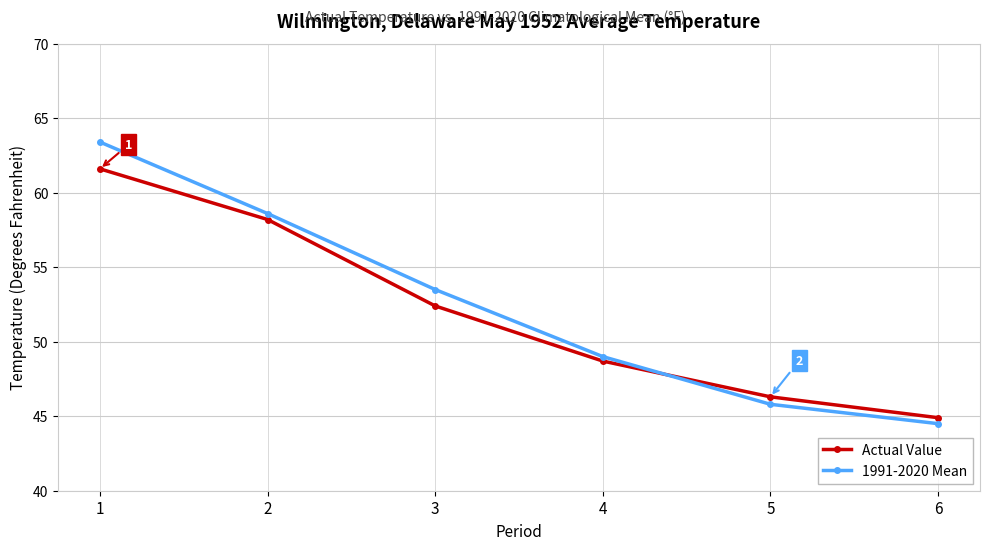

True or false: 1991-2020 Mean has more than 2 interior local peaks.

False